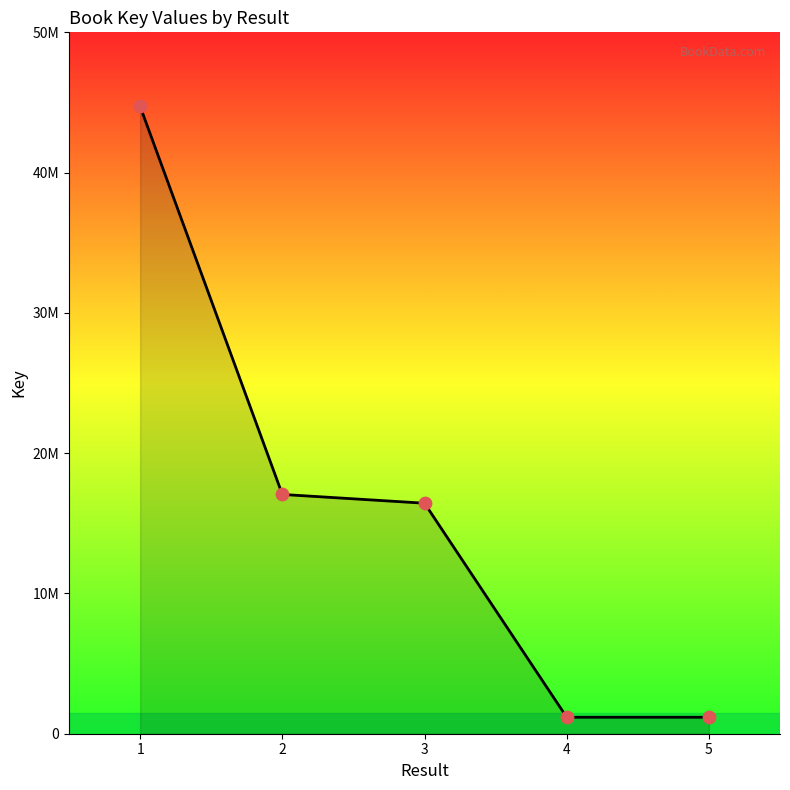

What is the ratio of the value at 2 to the value at 3?

1.0